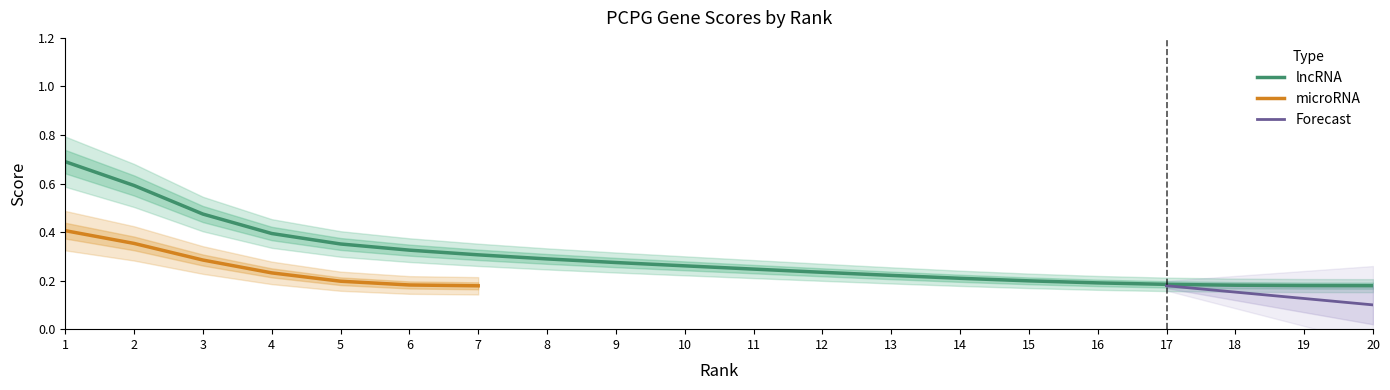

The lncRNA series shows 0.3 at 7. True or false?

True